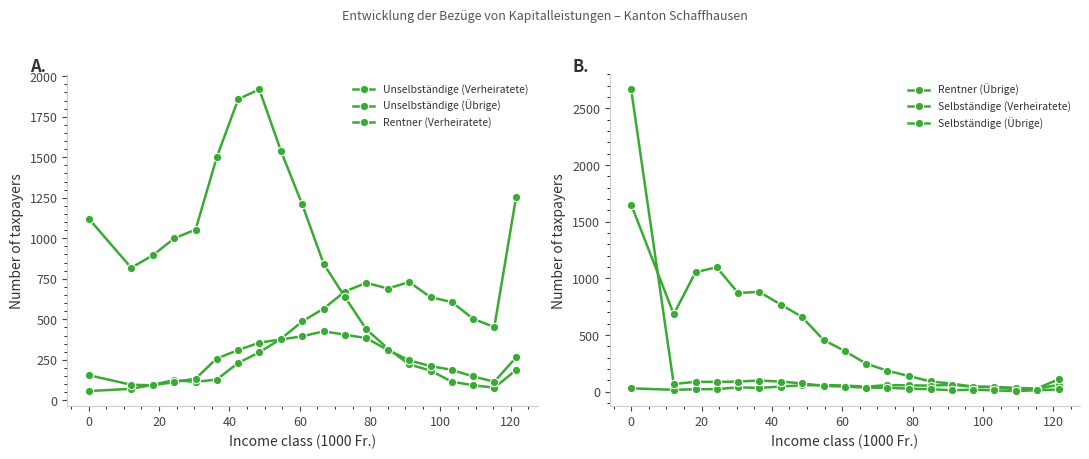

Which series has the largest total across all categories?

Unselbständige (Übrige)